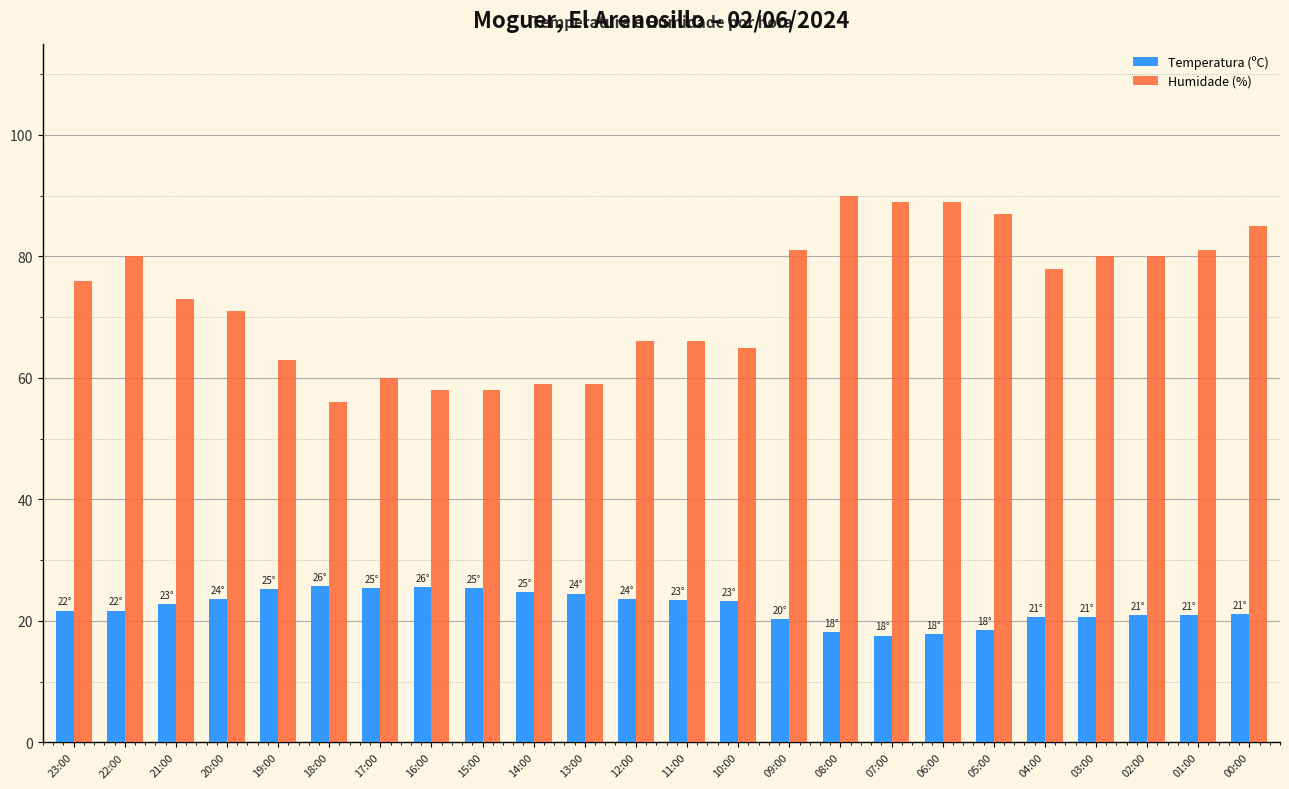

What is the maximum value shown in the chart?

90.0